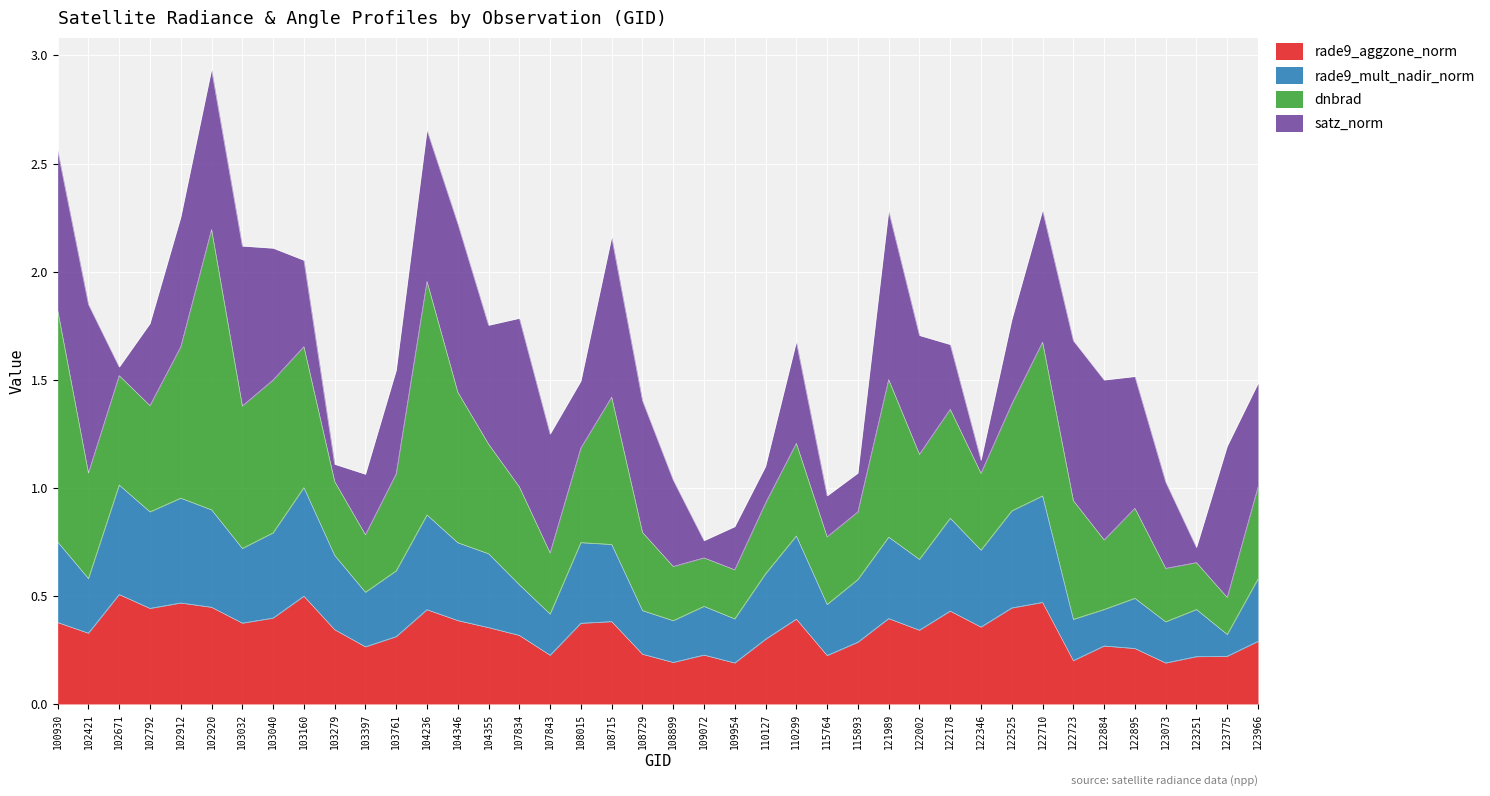

Is the value of rade9_mult_nadir_norm at 122178 greater than the value of rade9_aggzone_norm at 109954?

Yes